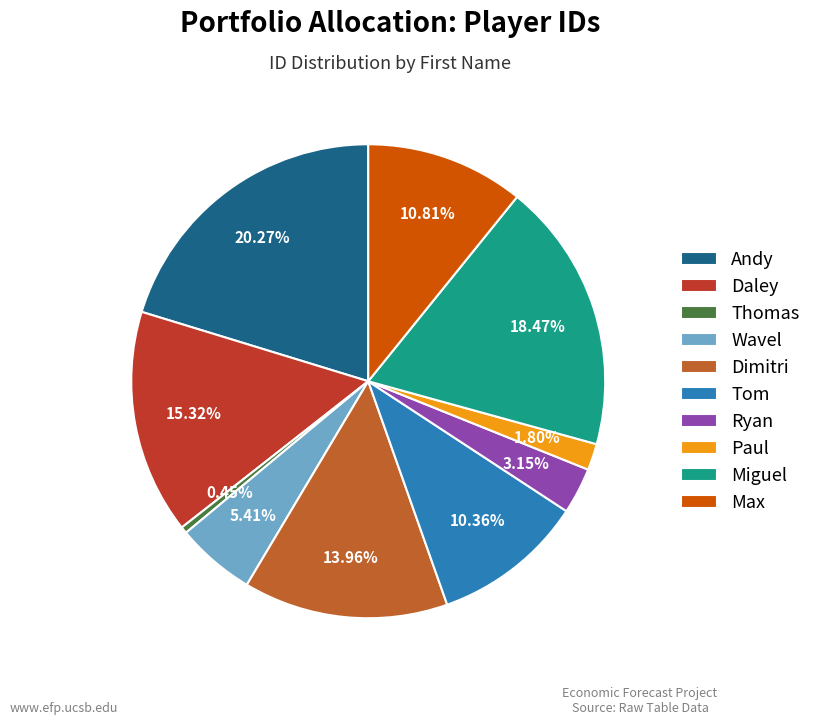

How many slices are in this pie chart?

10